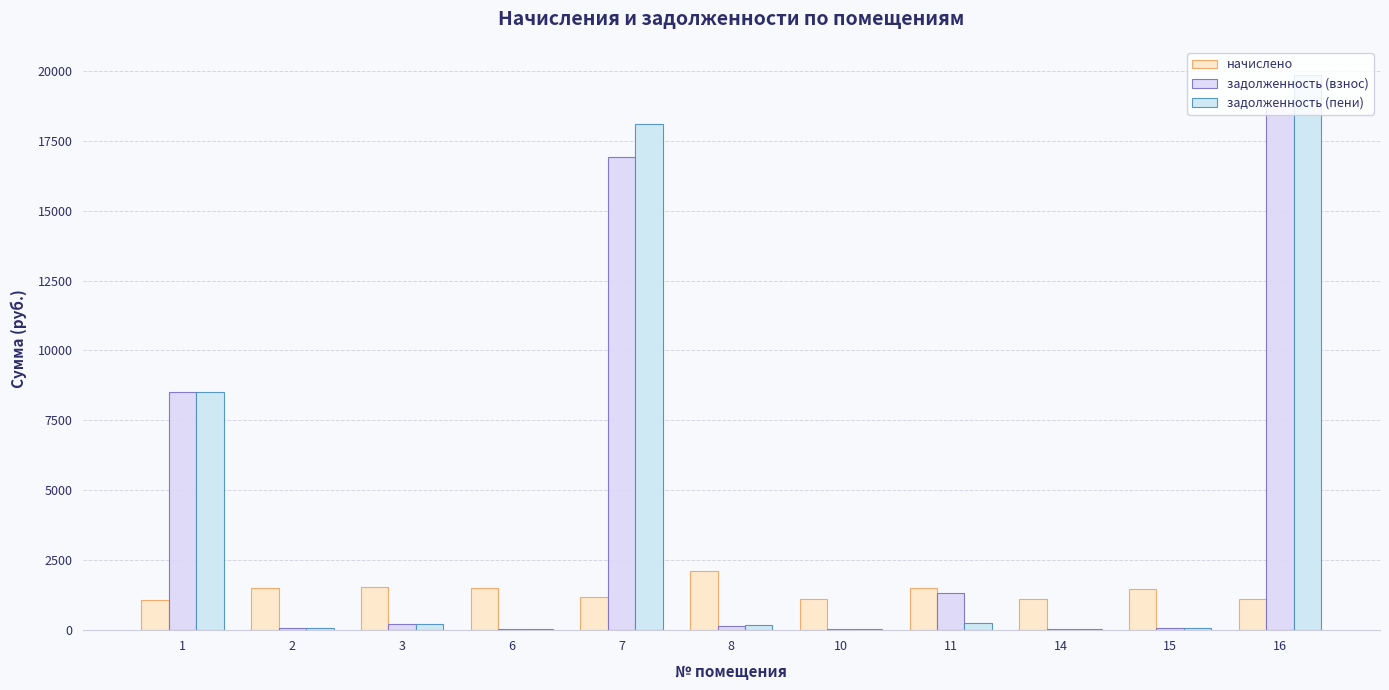

The value of задолженность (пени) at 6 is 46.7. True or false?

True